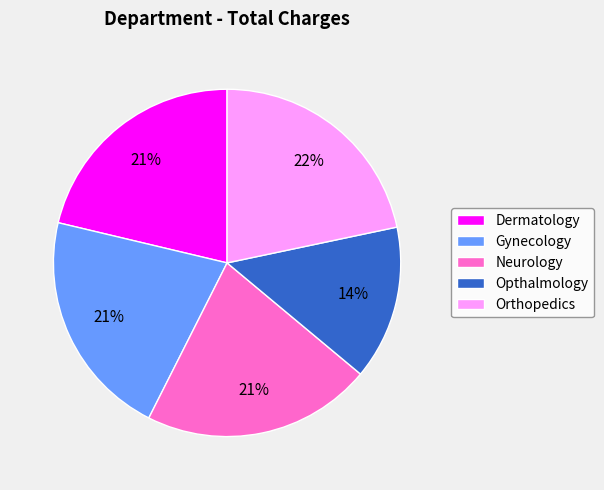

To the nearest percent, what is the average slice percentage?

20%